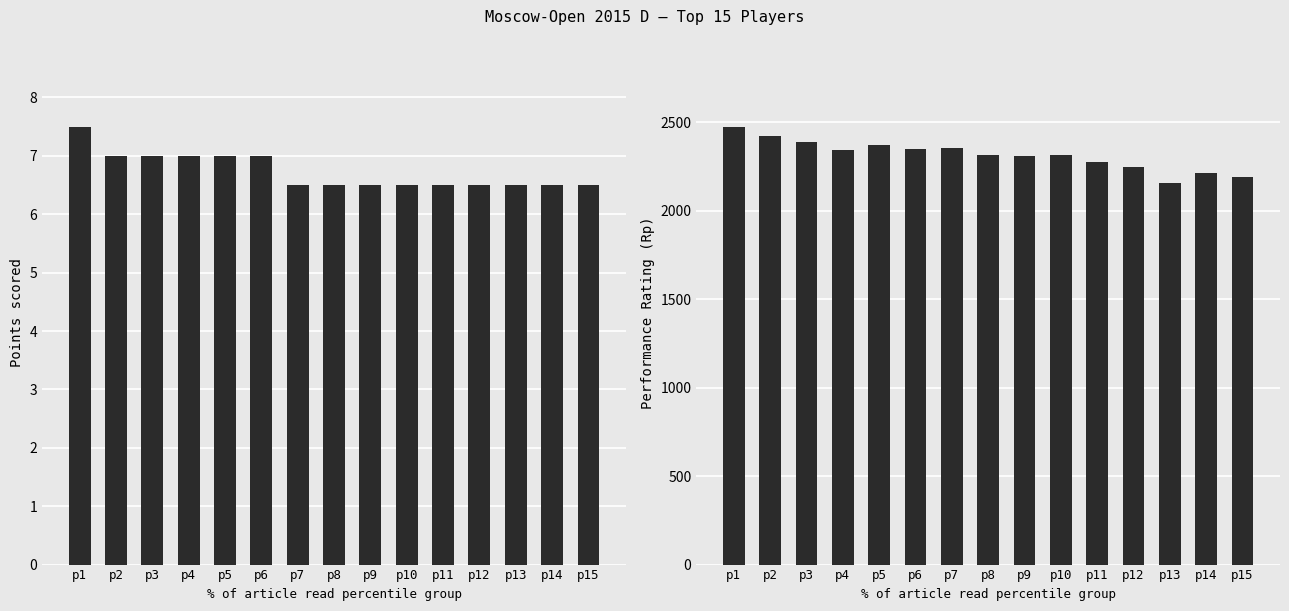

Which series has the largest total across all categories?

Performance Rating